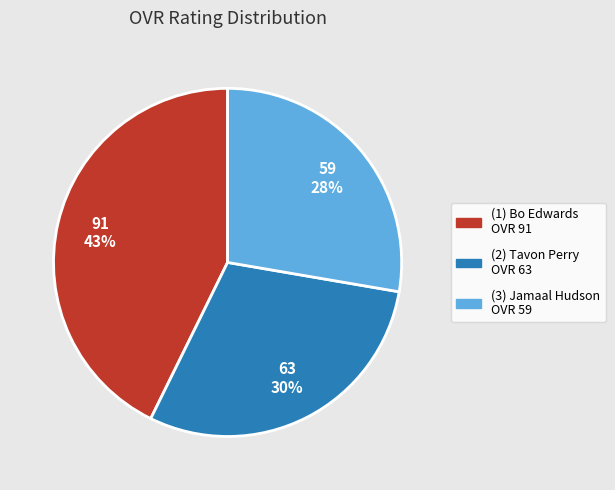

To the nearest percent, what is the average slice percentage?

33%